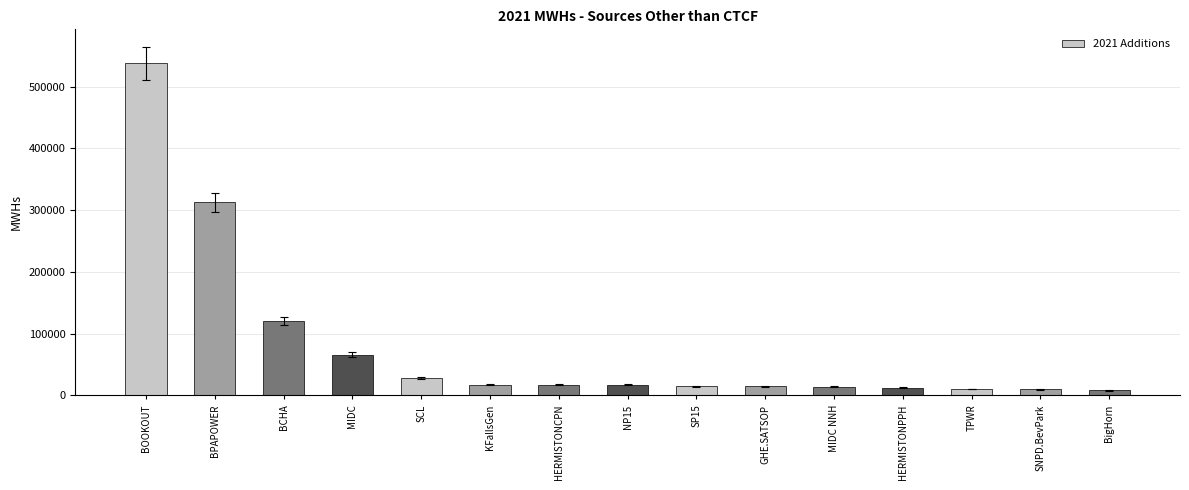

What is the sum of all values?

1203447